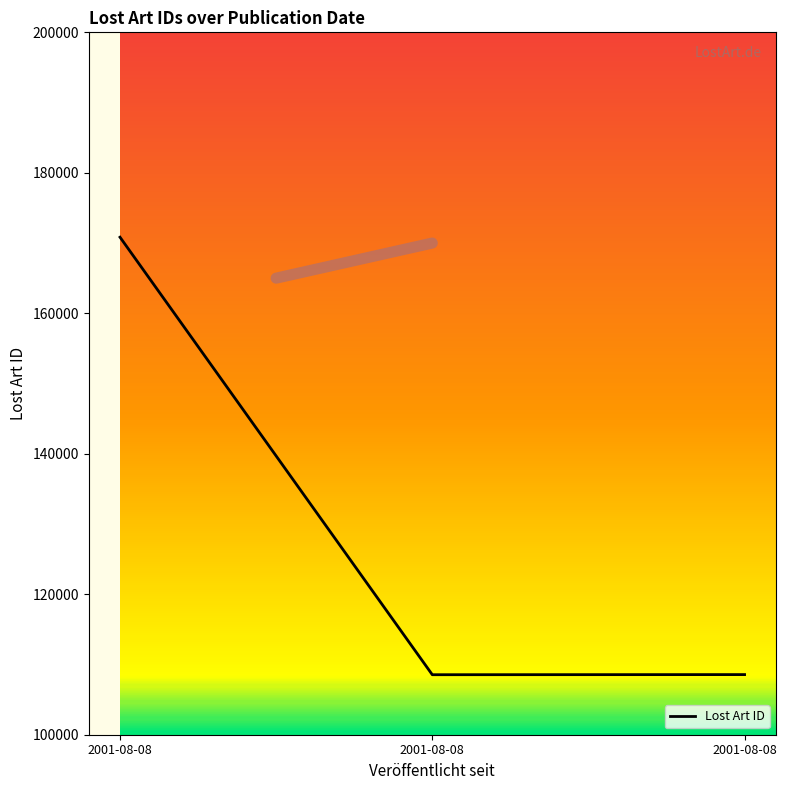

What is the value of the 1st point from the left?

170834